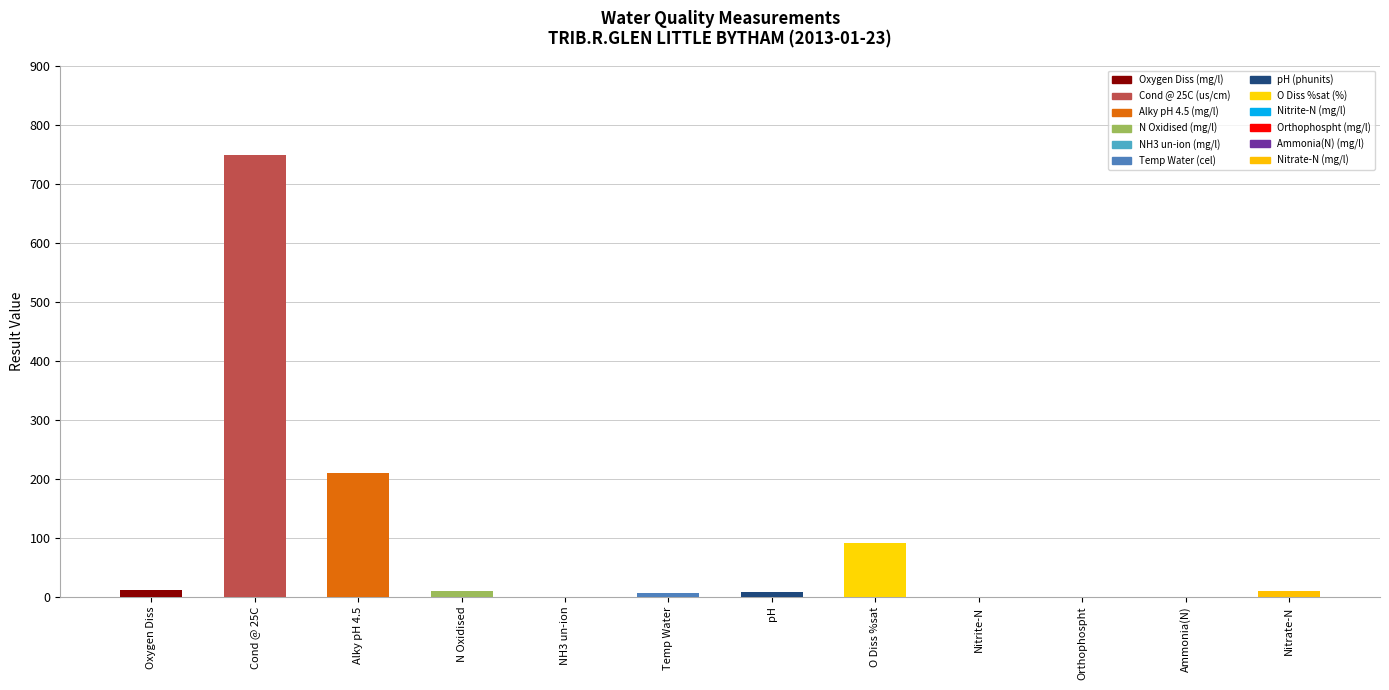

At which category does the chart reach its minimum across all series?

NH3 un-ion